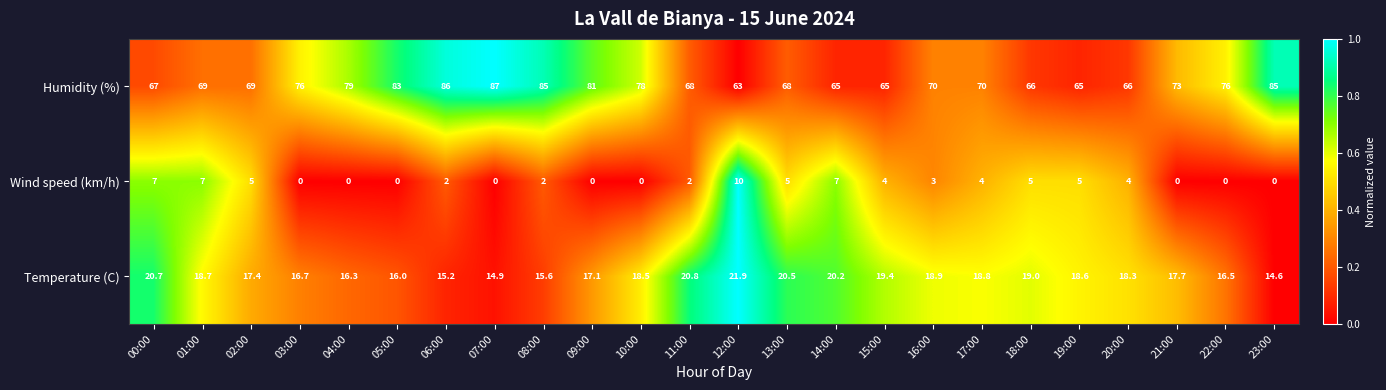

Between 13:00 and 17:00, which series saw the biggest shift?

Humidity (%)